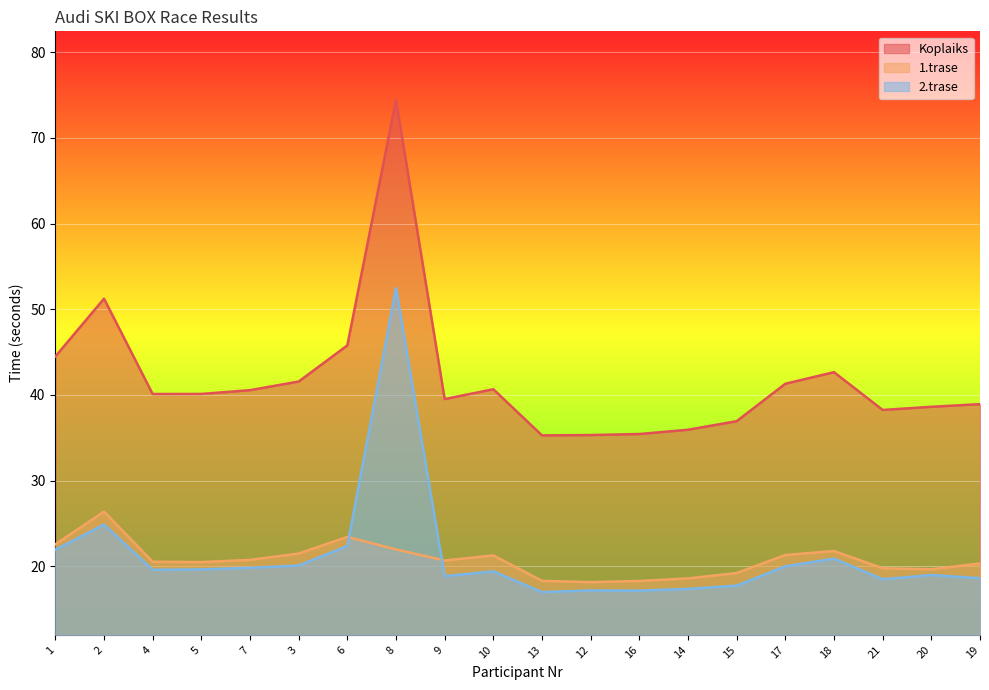

How many interior local peaks does the 1.trase series have?

4